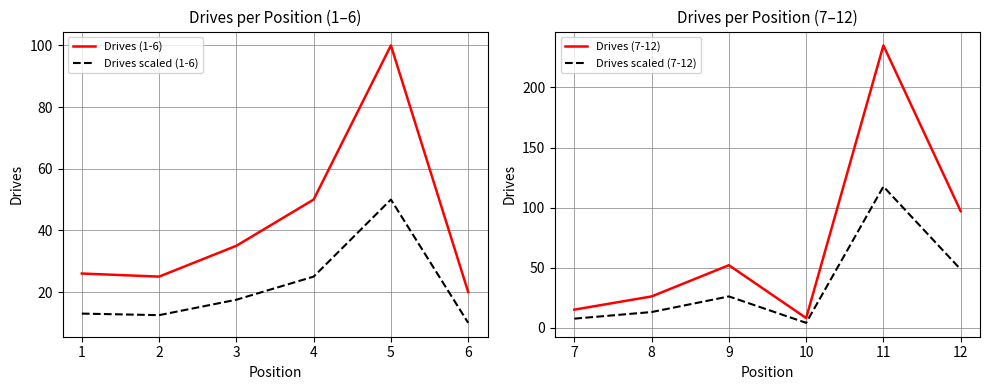

How many data points in Drives scaled (1-6) are less than 17?

3